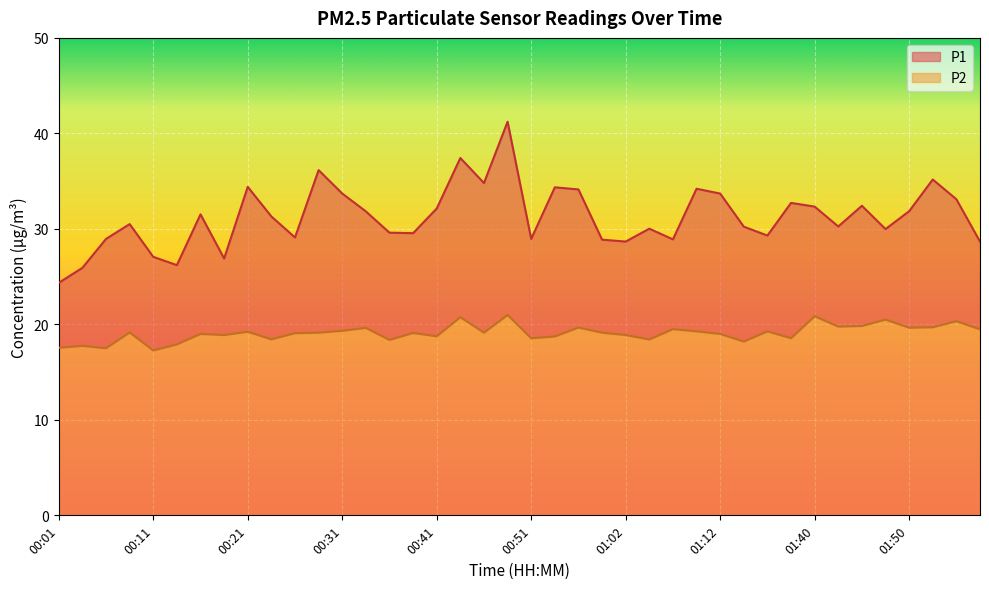

Which category has the lowest value in the P2 series?

00:11